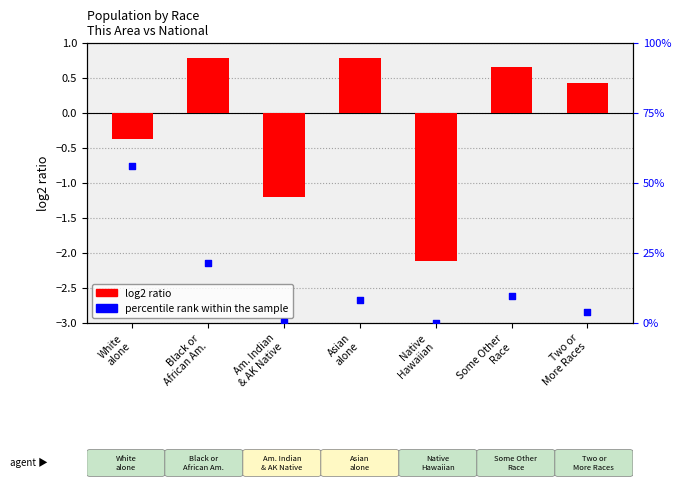

What are all the series names shown in the legend?

log2 ratio, percentile rank within the sample